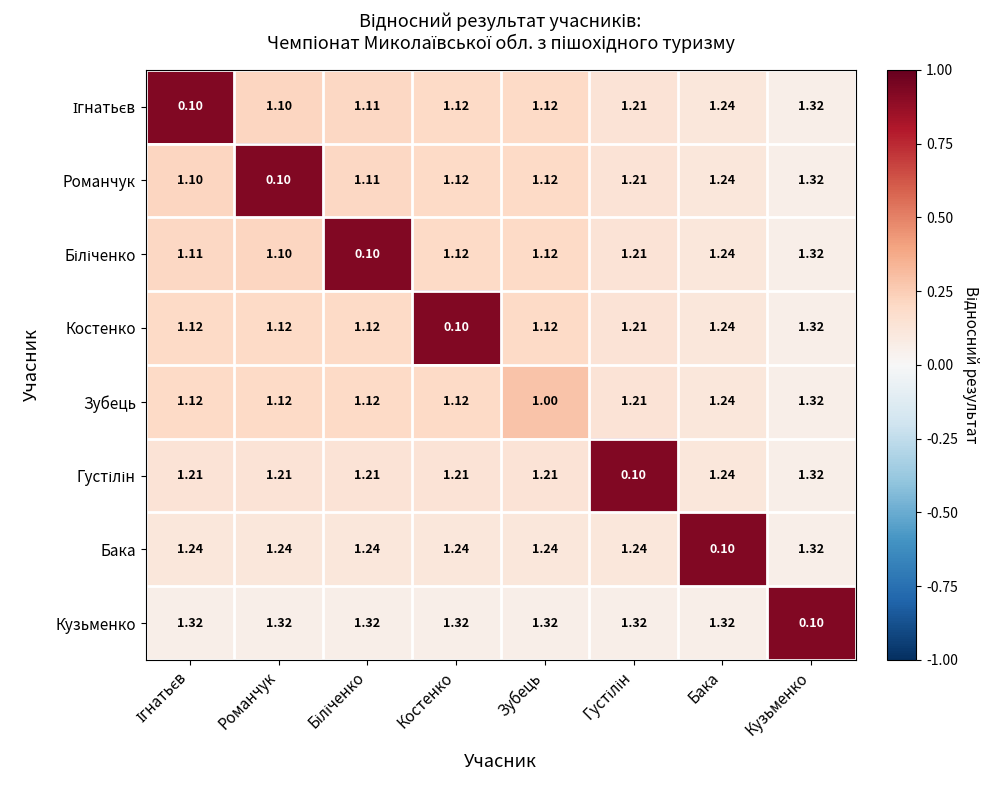

At which category is the sum across all series the highest?

Кузьменко